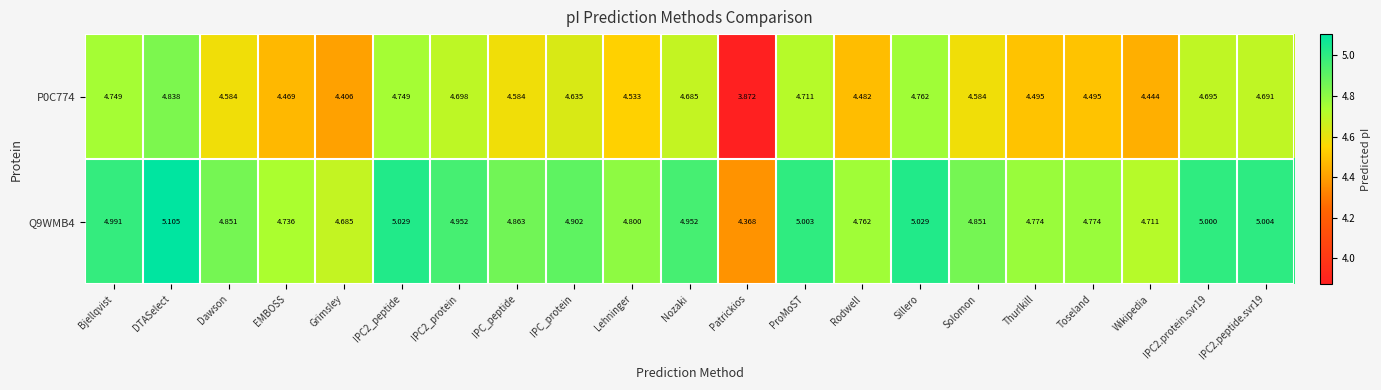

Where is P0C774 nearest to the value 4?

Patrickios